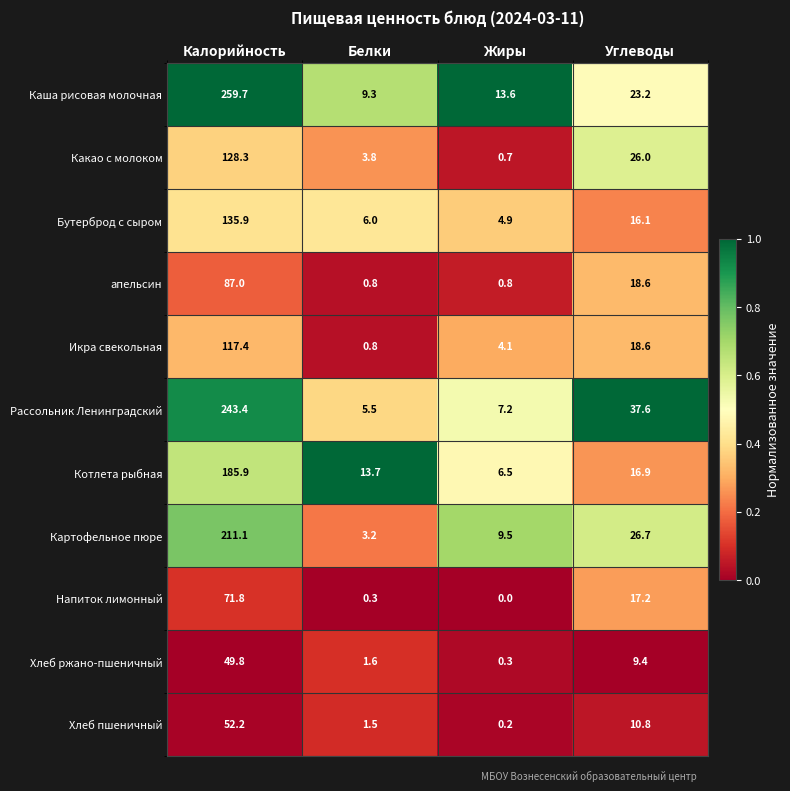

What is the difference between the highest and lowest values at Углеводы?

28.2